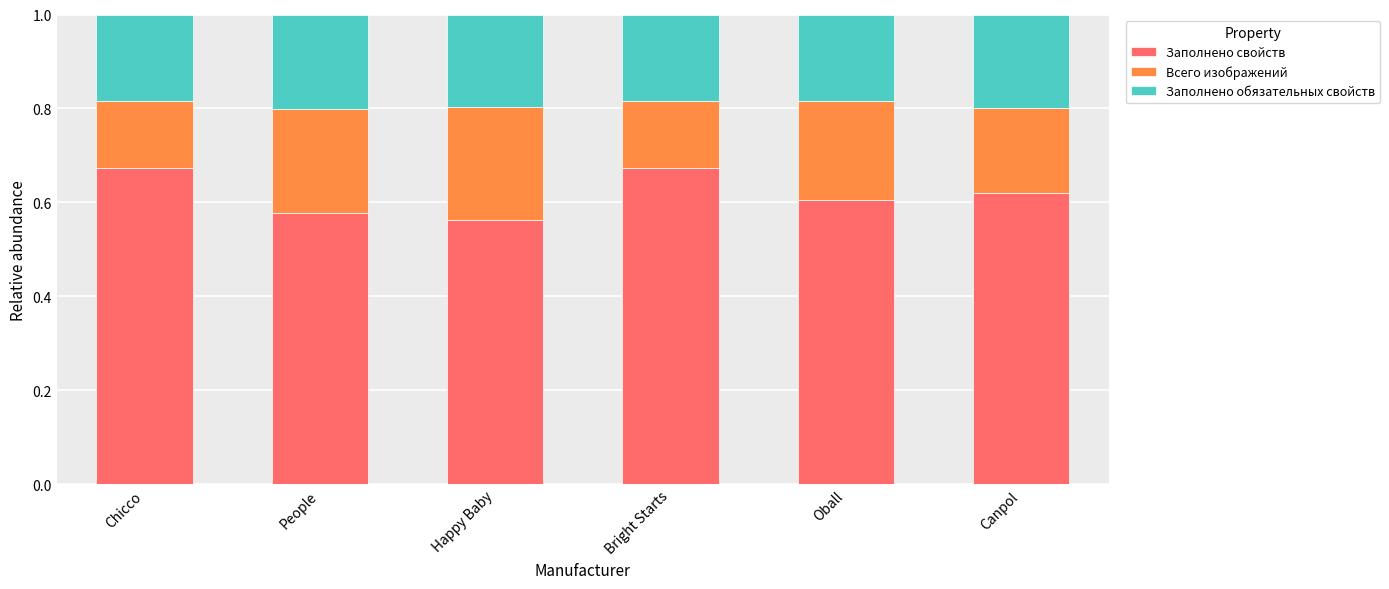

The Заполнено свойств series shows 1.0 at Canpol. True or false?

False